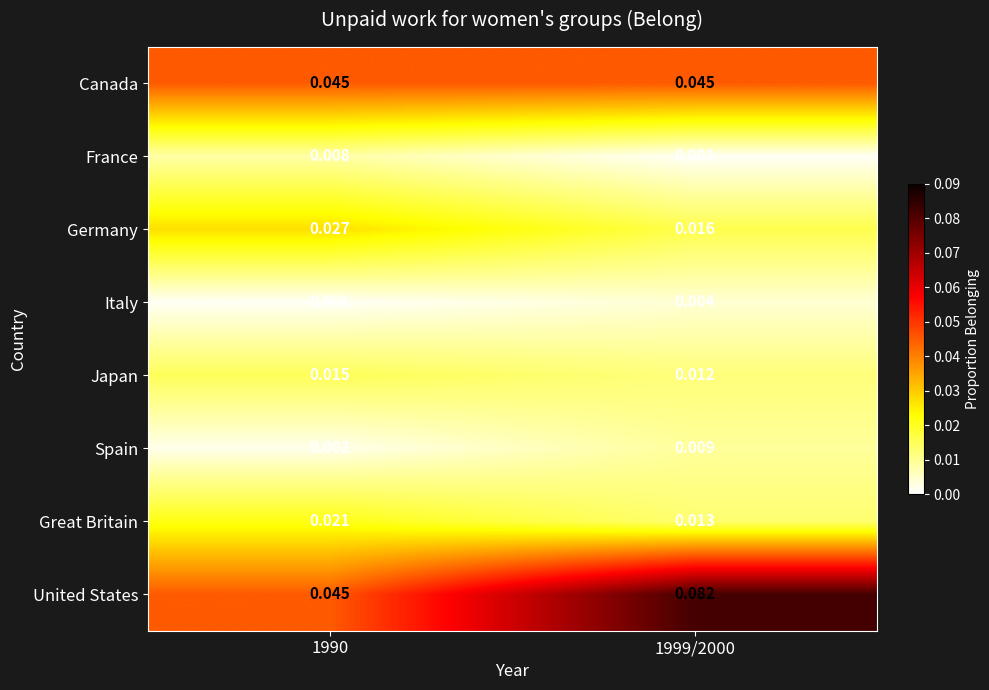

Between 1990 and 1999/2000, which series saw the biggest shift?

United States